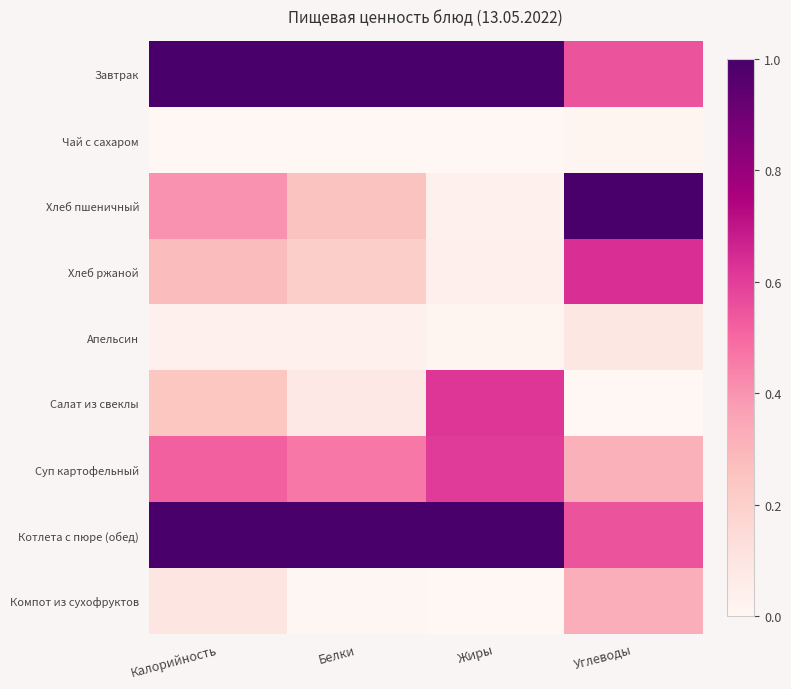

Reading right to left, extract all data points from this chart.

Завтрак: Углеводы=0.5	Жиры=1.0	Белки=1.0	Калорийность=1.0
Чай с сахаром: Углеводы=0.0	Жиры=0.0	Белки=0.0	Калорийность=0.0
Хлеб пшеничный: Углеводы=1.0	Жиры=0.0	Белки=0.3	Калорийность=0.4
Хлеб ржаной: Углеводы=0.6	Жиры=0.0	Белки=0.2	Калорийность=0.3
Апельсин: Углеводы=0.1	Жиры=0.0	Белки=0.0	Калорийность=0.0
Салат из свеклы: Углеводы=0.0	Жиры=0.6	Белки=0.1	Калорийность=0.2
Суп картофельный: Углеводы=0.3	Жиры=0.6	Белки=0.5	Калорийность=0.5
Котлета с пюре (обед): Углеводы=0.5	Жиры=1.0	Белки=1.0	Калорийность=1.0
Компот из сухофруктов: Углеводы=0.3	Жиры=0.0	Белки=0.0	Калорийность=0.1